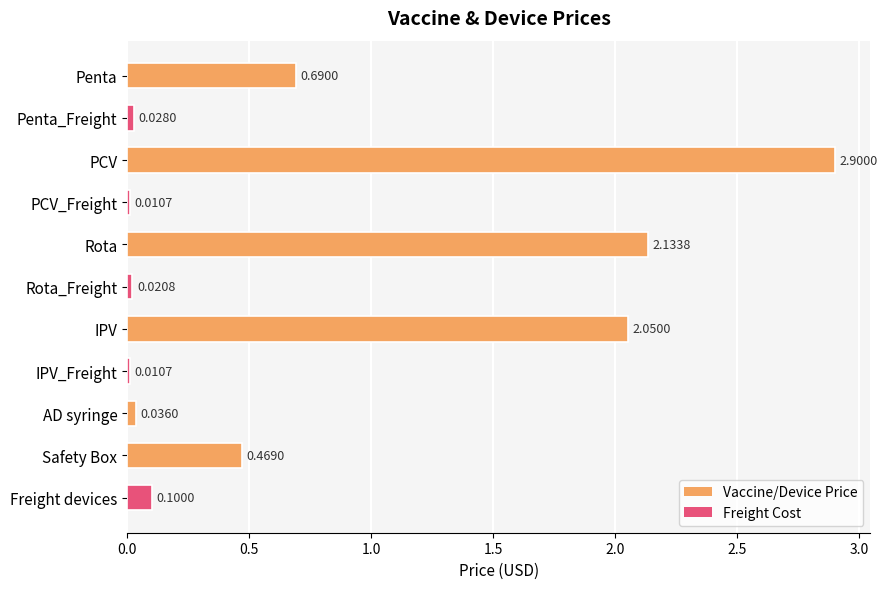

What is the label of the 1st bar from the bottom?

Freight devices